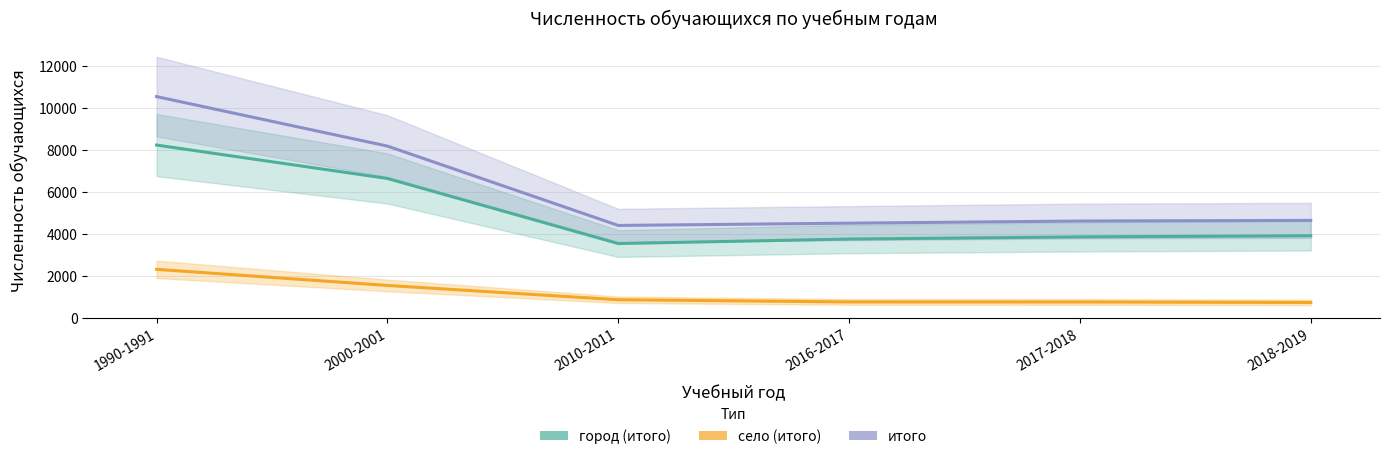

What is the difference between the highest and lowest values at 2018-2019?

3910